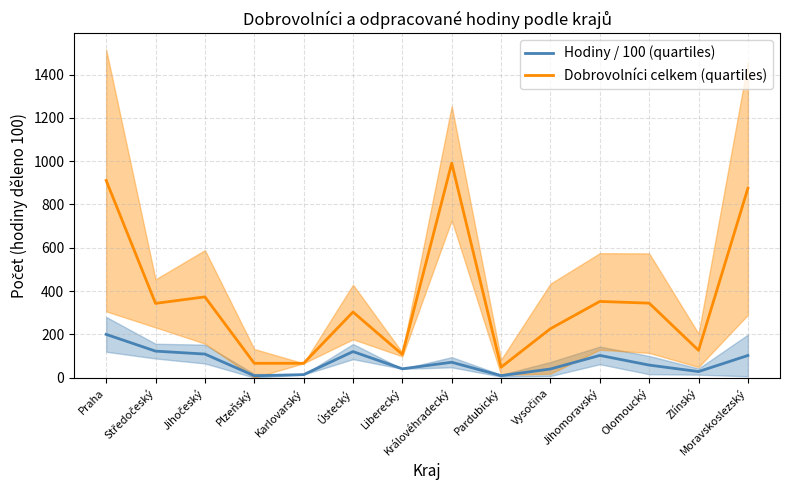

Reading right to left, what are all the values shown in this chart?

Hodiny / 100 (quartiles): 102.2	27.8	57.8	102.6	39.8	9.0	71.0	40.6	120.2	13.7	8.6	108.8	122.3	199.8
Dobrovolníci celkem (quartiles): 875.0	126.0	344.0	352.0	226.0	48.0	991.0	107.0	303.0	66.0	66.0	373.0	343.0	911.0